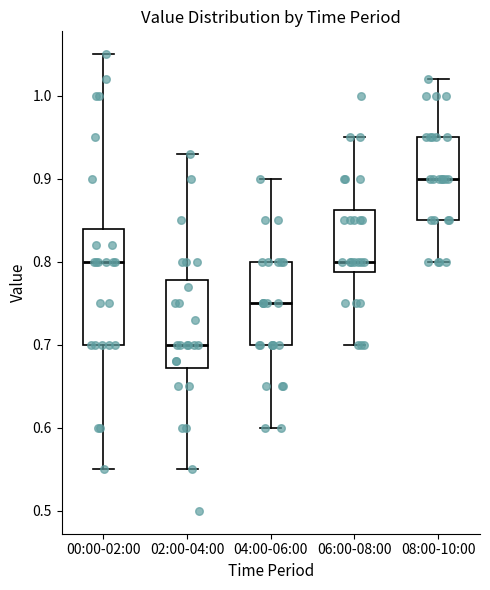

Reading left to right, read every box against the y-axis: the position of its median line, the range the box covers, and the ends of its whiskers. The values are not printed on the chart, so give them approximately, as read against the axis.

00:00-02:00: median 0.80, box 0.70 to 0.84, whiskers 0.55 to 1.05
02:00-04:00: median 0.70, box 0.67 to 0.78, whiskers 0.55 to 0.93
04:00-06:00: median 0.75, box 0.70 to 0.80, whiskers 0.60 to 0.90
06:00-08:00: median 0.80, box 0.79 to 0.86, whiskers 0.70 to 0.95
08:00-10:00: median 0.90, box 0.85 to 0.95, whiskers 0.80 to 1.02